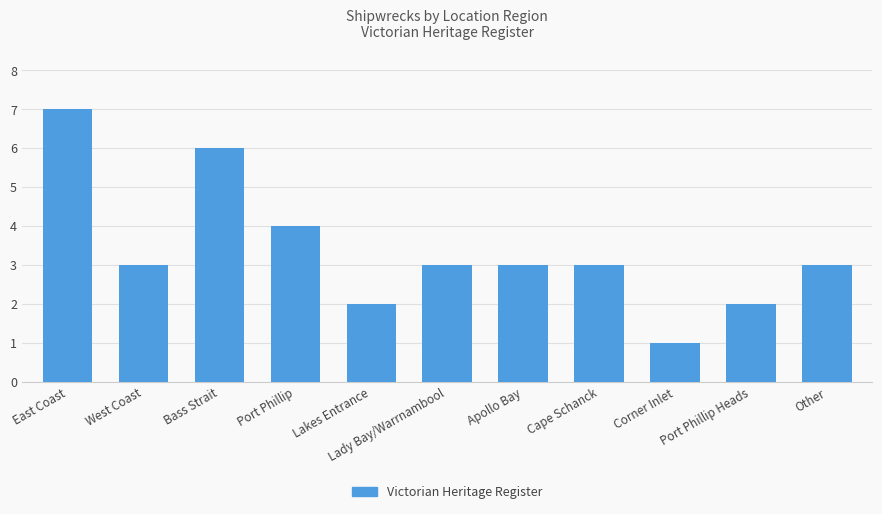

What is the average value?

3